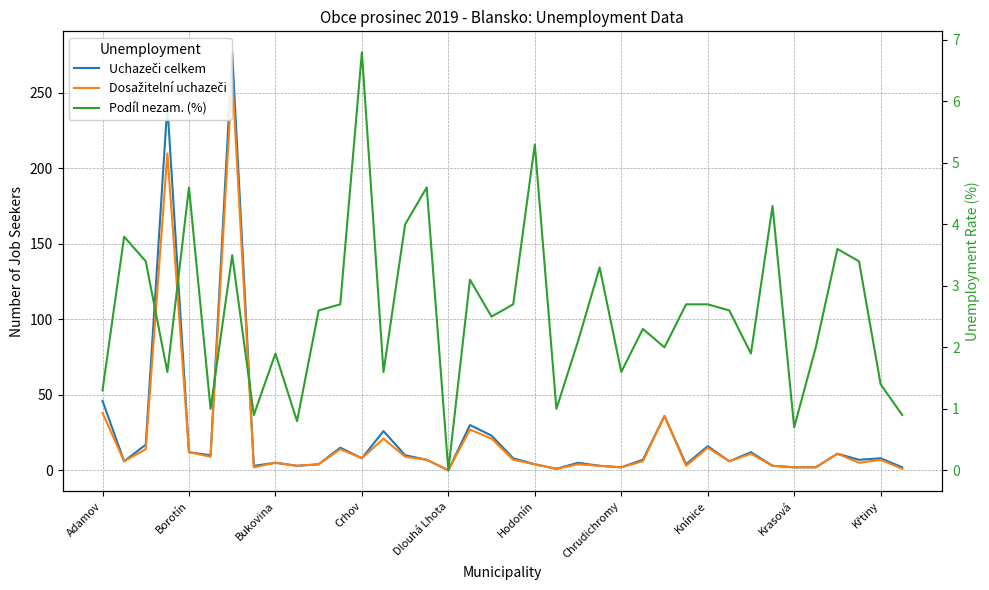

Rank the series by their maximum value, from highest to lowest.

Uchazeči celkem, Dosažitelní uchazeči, Podíl nezam. (%)